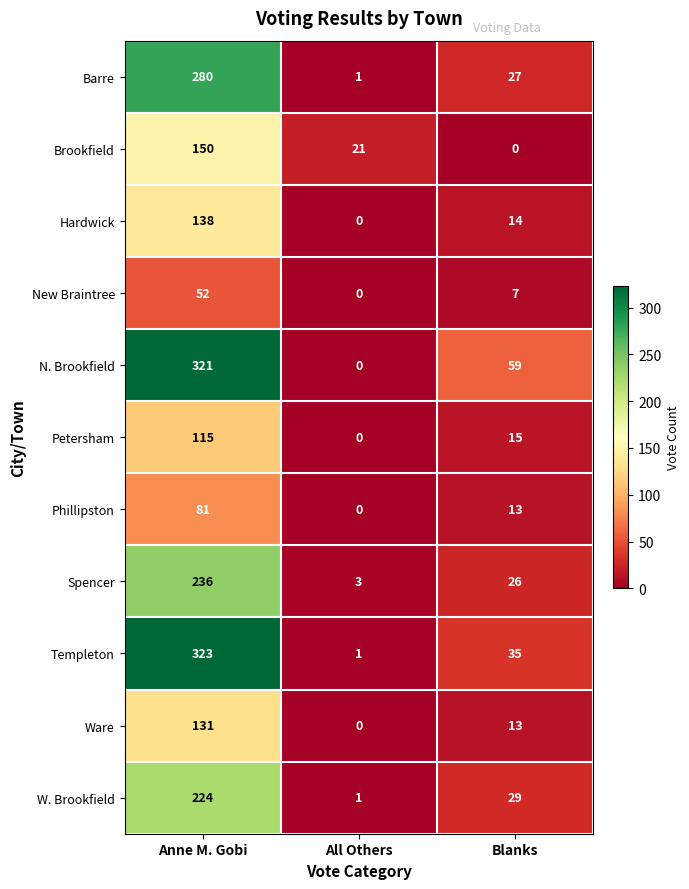

At which label does Petersham reach its peak?

Anne M. Gobi